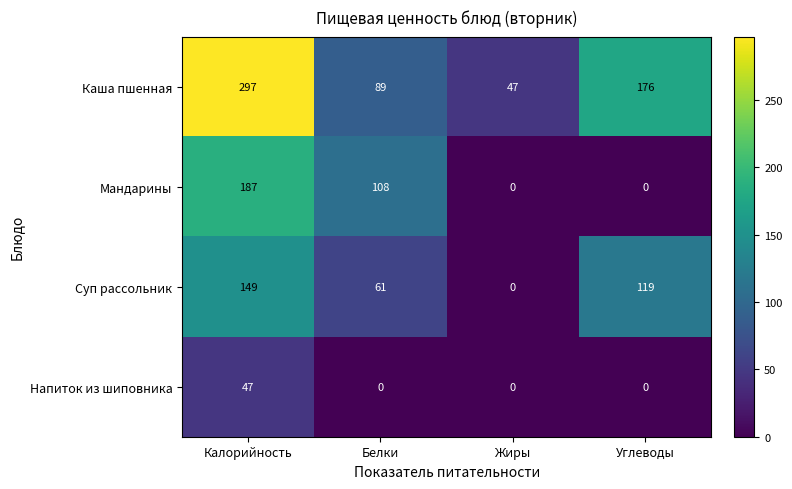

The value of Каша пшенная at Жиры is 63. True or false?

False